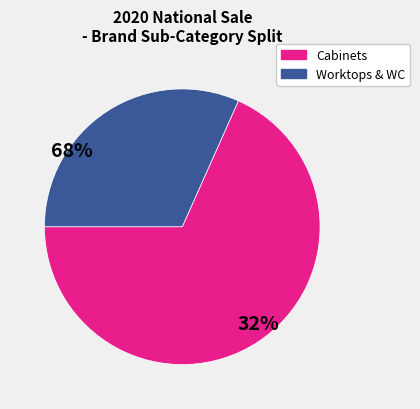

Is there any slice that represents more than half of the pie?

Yes